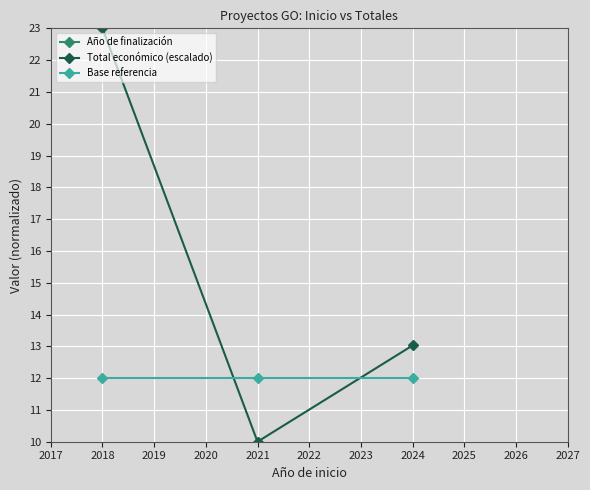

The value of Total económico (escalado) at 2021 is 17.0. True or false?

False